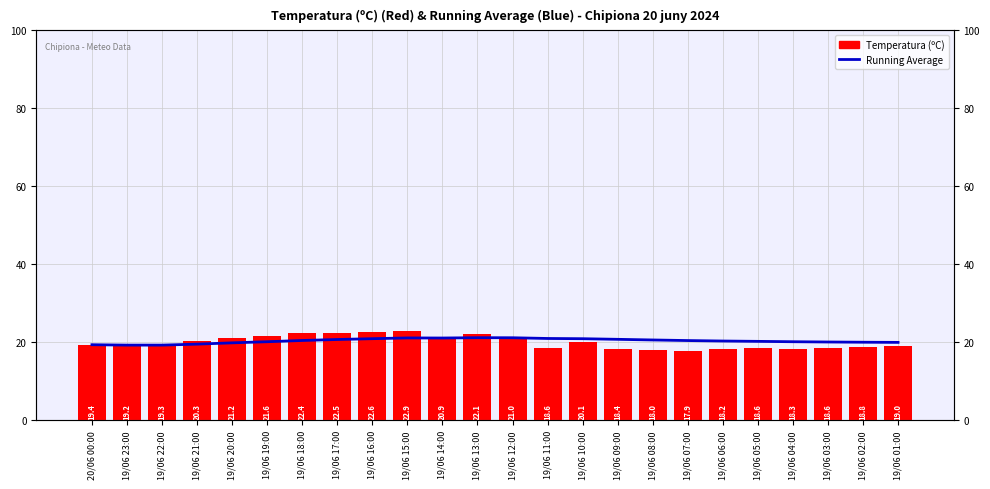

Reading right to left, list all the values displayed in this chart.

Running Average: 19/06 01:00=20.0	19/06 02:00=20.0	19/06 03:00=20.1	19/06 04:00=20.2	19/06 05:00=20.3	19/06 06:00=20.3	19/06 07:00=20.5	19/06 08:00=20.6	19/06 09:00=20.8	19/06 10:00=20.9	19/06 11:00=21.0	19/06 12:00=21.2	19/06 13:00=21.2	19/06 14:00=21.1	19/06 15:00=21.1	19/06 16:00=20.9	19/06 17:00=20.7	19/06 18:00=20.5	19/06 19:00=20.2	19/06 20:00=19.9	19/06 21:00=19.5	19/06 22:00=19.3	19/06 23:00=19.3	20/06 00:00=19.4
Temperatura (ºC): 19/06 01:00=19.0	19/06 02:00=18.8	19/06 03:00=18.6	19/06 04:00=18.3	19/06 05:00=18.6	19/06 06:00=18.2	19/06 07:00=17.9	19/06 08:00=18.0	19/06 09:00=18.4	19/06 10:00=20.1	19/06 11:00=18.6	19/06 12:00=21.0	19/06 13:00=22.1	19/06 14:00=20.9	19/06 15:00=22.9	19/06 16:00=22.6	19/06 17:00=22.5	19/06 18:00=22.4	19/06 19:00=21.6	19/06 20:00=21.2	19/06 21:00=20.3	19/06 22:00=19.3	19/06 23:00=19.2	20/06 00:00=19.4